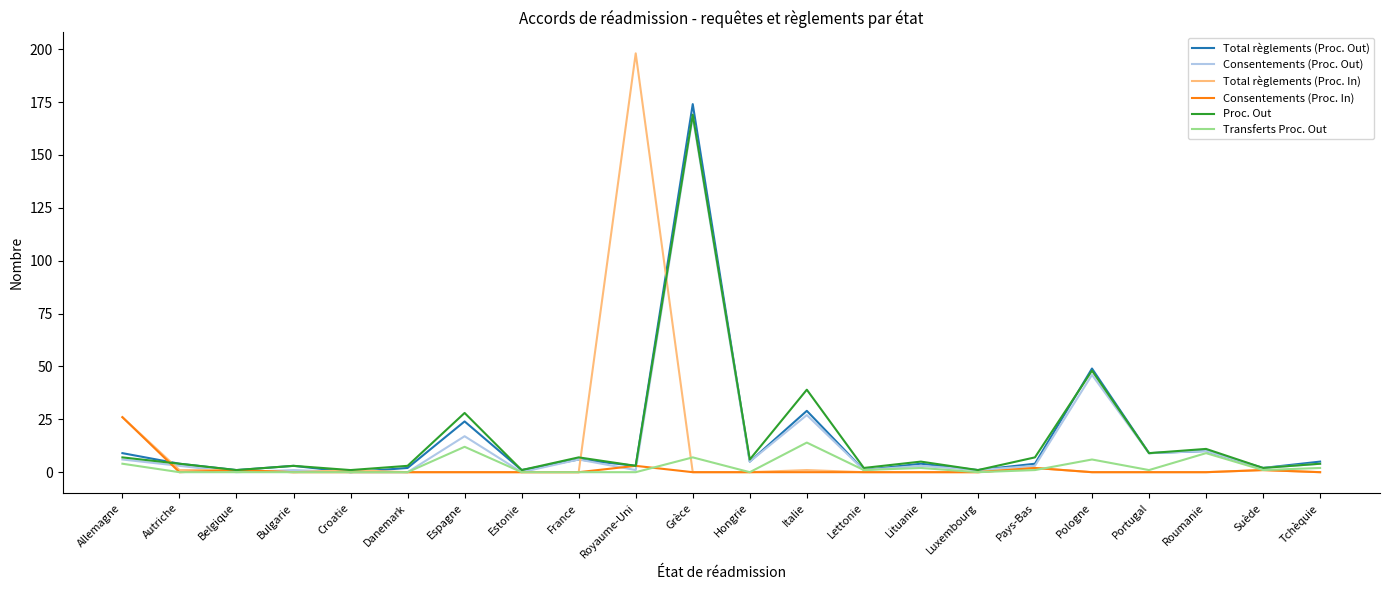

Which series has the widest spread of values?

Total règlements (Proc. In)